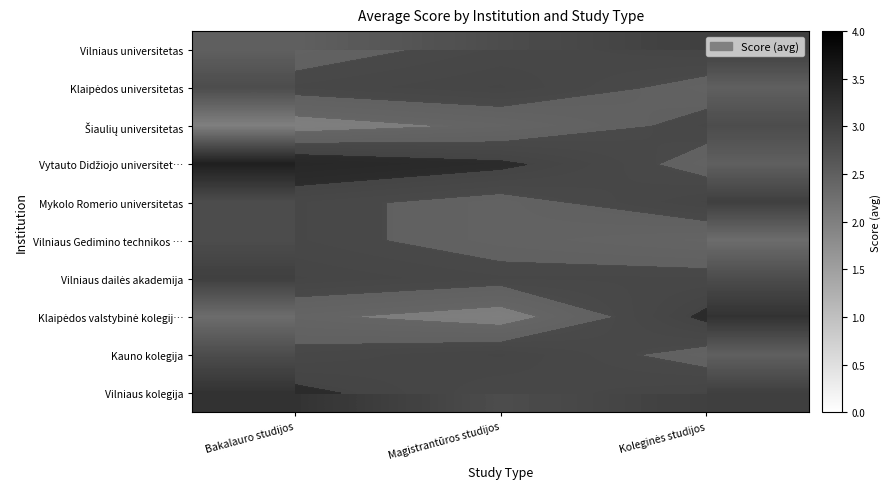

Rank the series by their maximum value, from highest to lowest.

Vytauto Didžiojo universitet…, Klaipėdos valstybinė kolegij…, Vilniaus kolegija, Vilniaus universitetas, Klaipėdos universitetas, Mykolo Romerio universitetas, Vilniaus dailės akademija, Kauno kolegija, Šiaulių universitetas, Vilniaus Gedimino technikos …